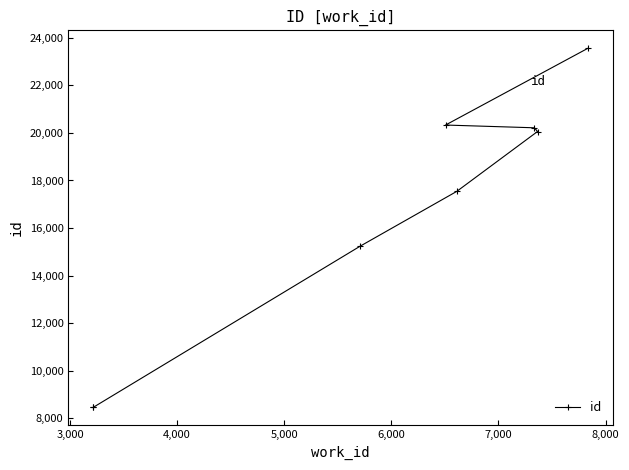

The chart shows a value of 11842 at 7,000. True or false?

False